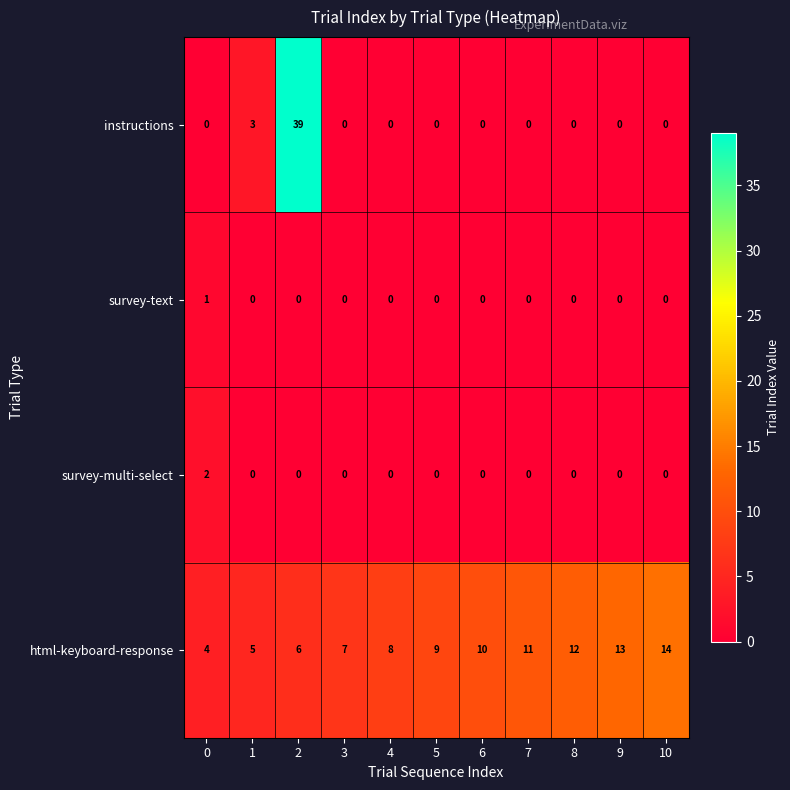

How many categories are shown in the chart?

11